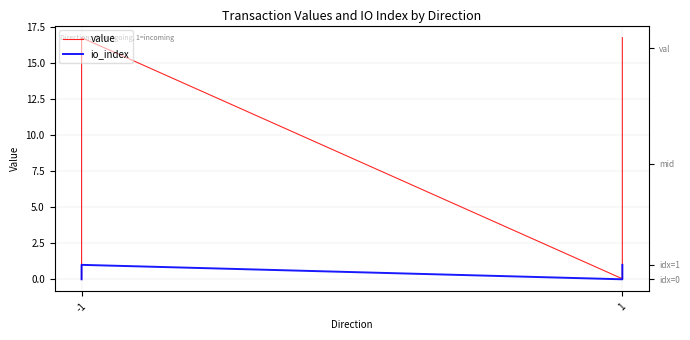

Reading left to right, what are all the values shown in this chart?

value: 0.0	16.7	0.0	16.7
io_index: 0.0	1.0	0.0	1.0